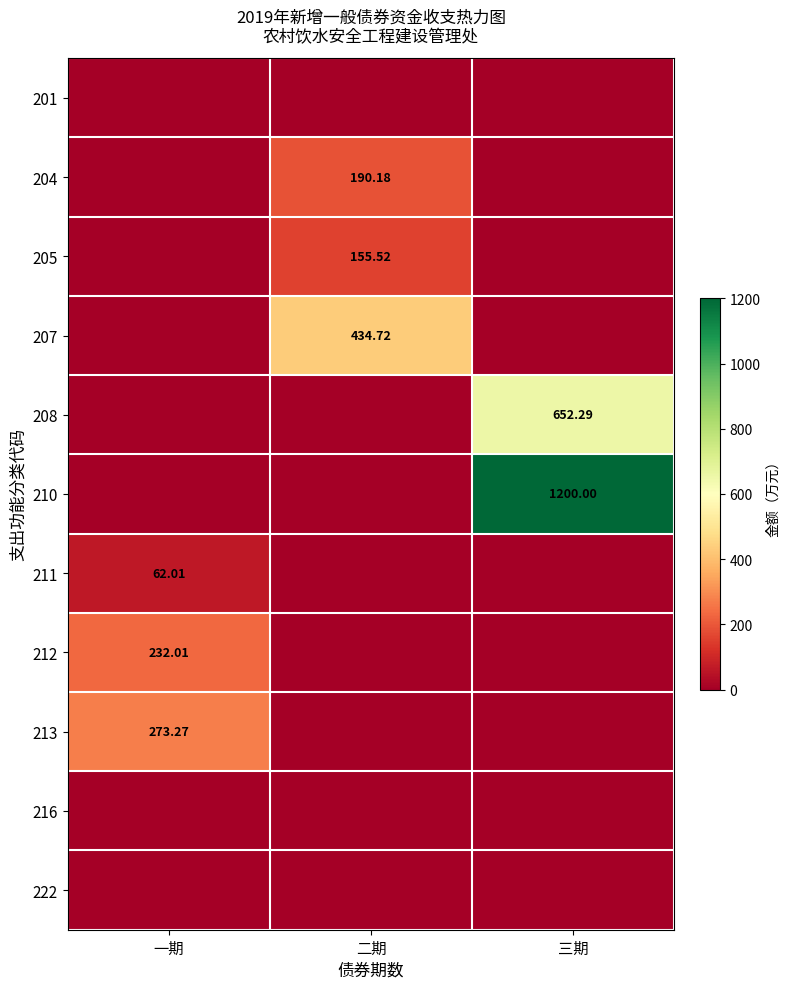

Rank the categories by 210 value from highest to lowest.

三期, 一期, 二期